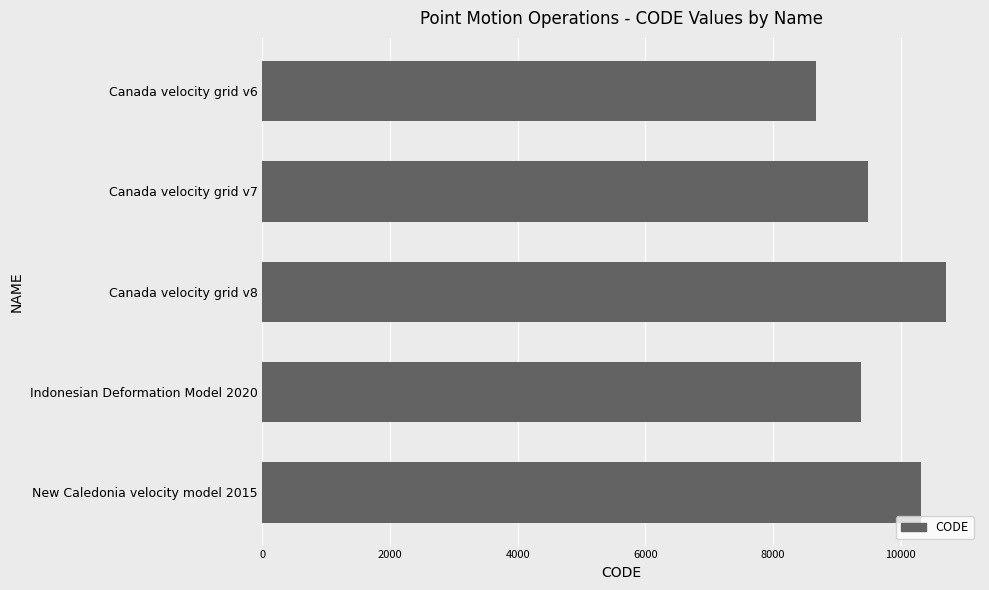

Reading bottom to top, list all the values displayed in this chart.

10323	9375	10707	9483	8676